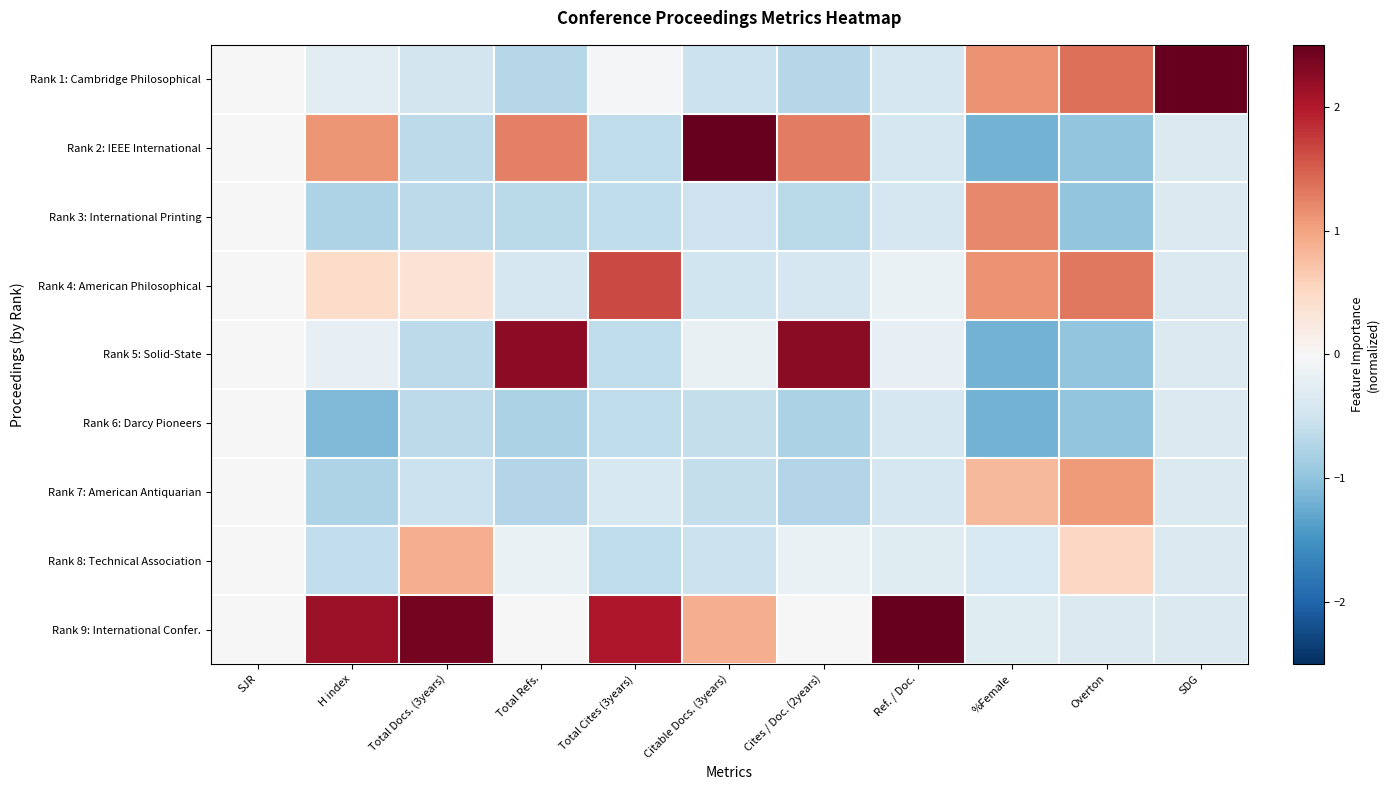

At how many categories does at least one series exceed 1?

10